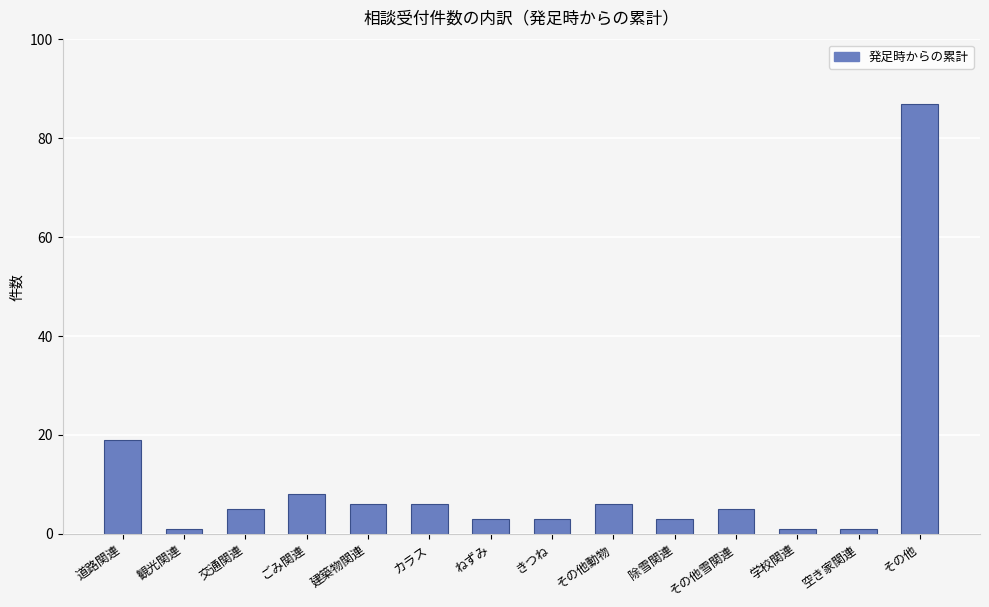

At which label does the data first exceed 5?

道路関連